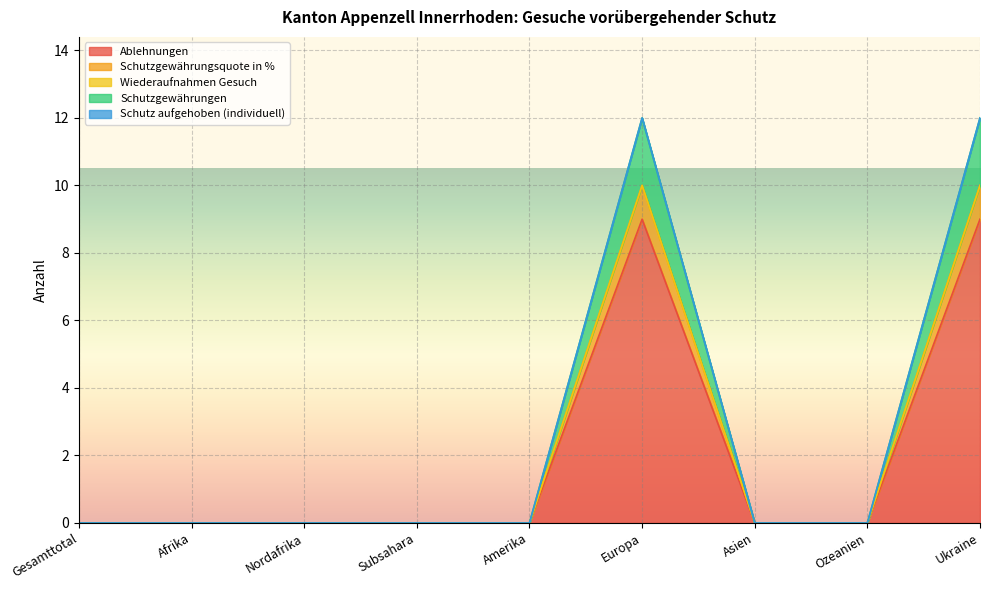

True or false: Schutzgewährungen and Schutzgewährungsquote in % cross at least once.

False